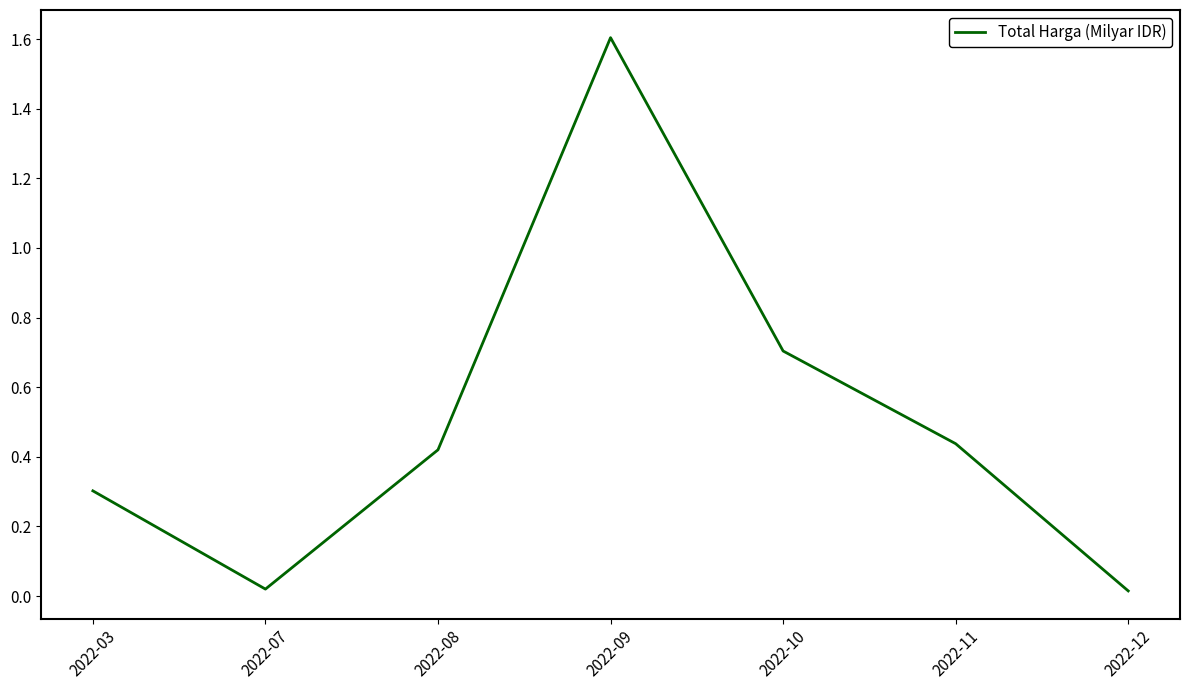

The chart shows a value of 0.3 at 2022-10. True or false?

False